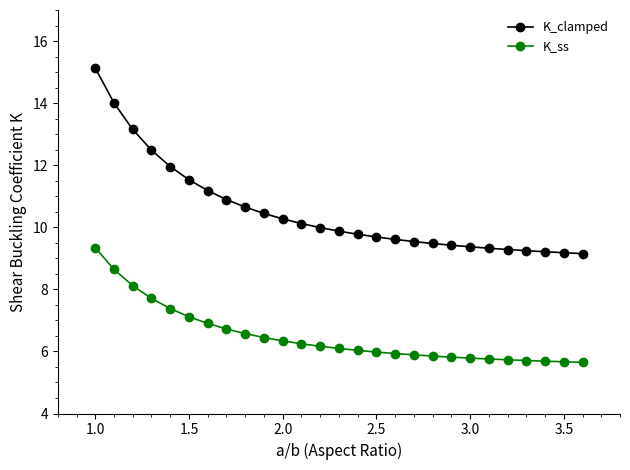

Count the number of categories in the chart.

27